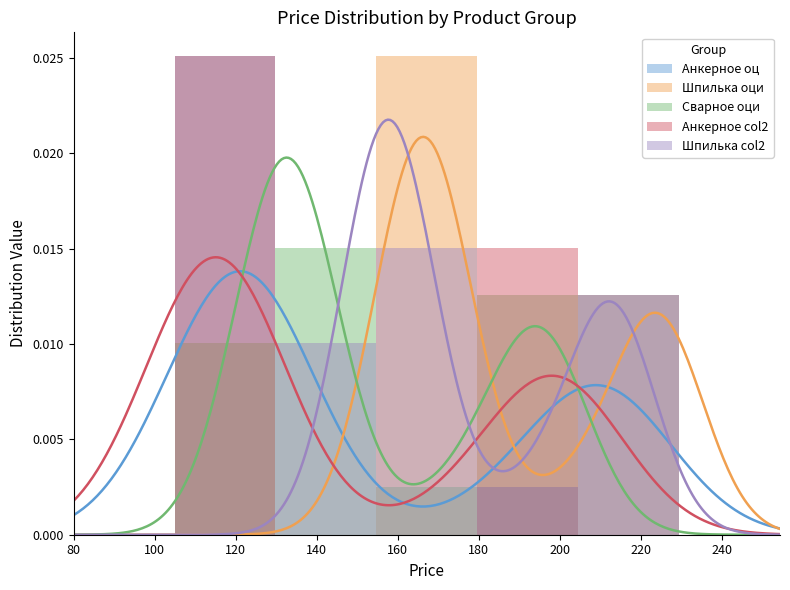

Is the value of Шпилька оци at 80 greater than the value of Шпилька col2 at 160?

No